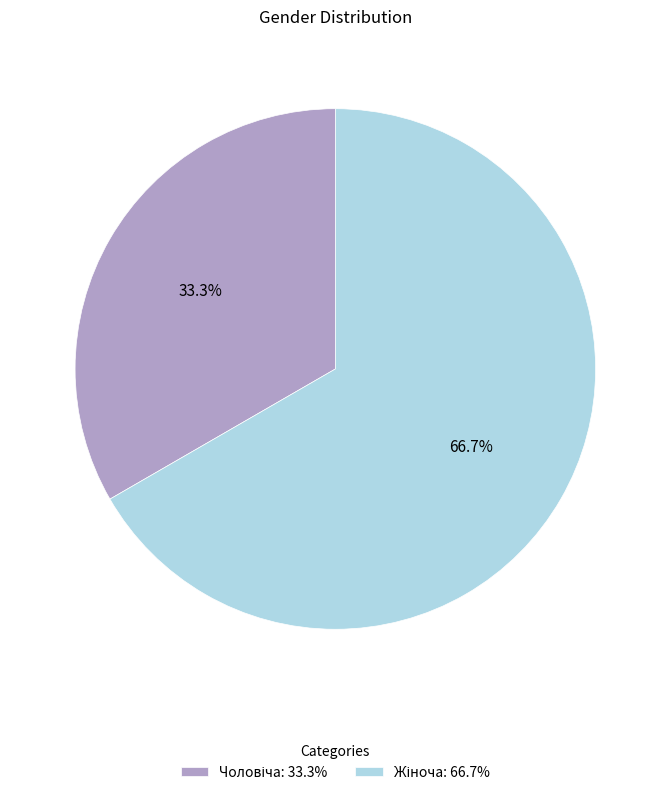

Is there a majority slice in this chart?

Yes